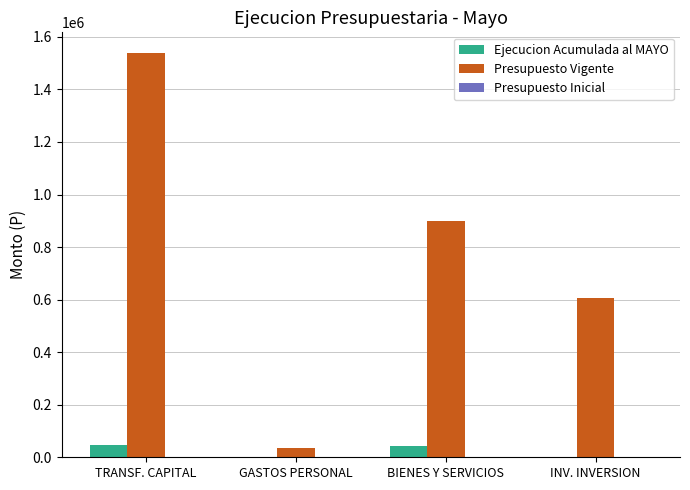

What is the total value across all series at BIENES Y SERVICIOS?

942642